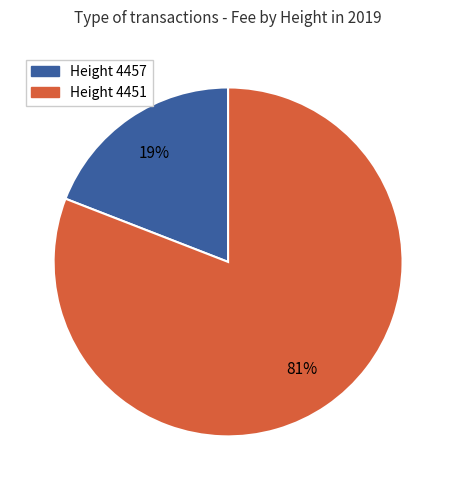

Does any single category account for the majority?

Yes